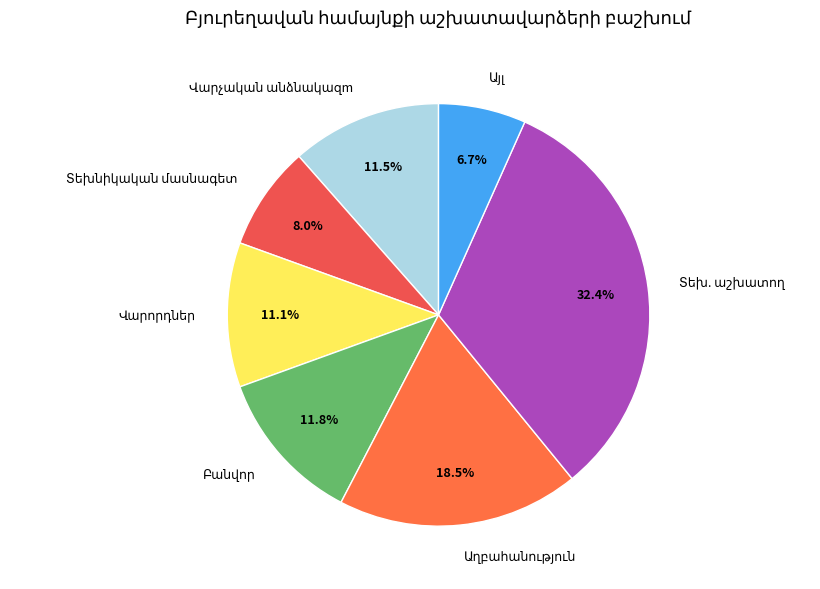

Is there any slice that represents more than half of the pie?

No